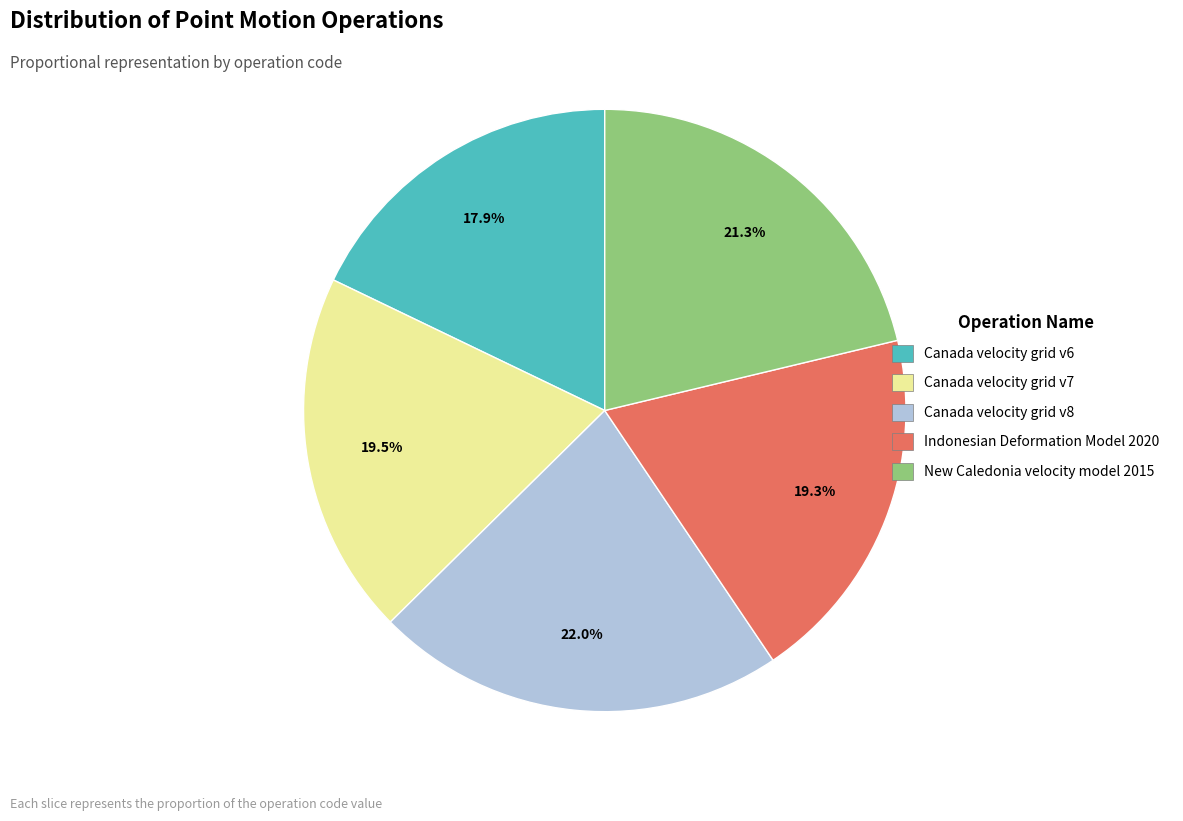

Approximately how many times larger is the value at Canada velocity grid v7 compared to New Caledonia velocity model 2015?

0.9